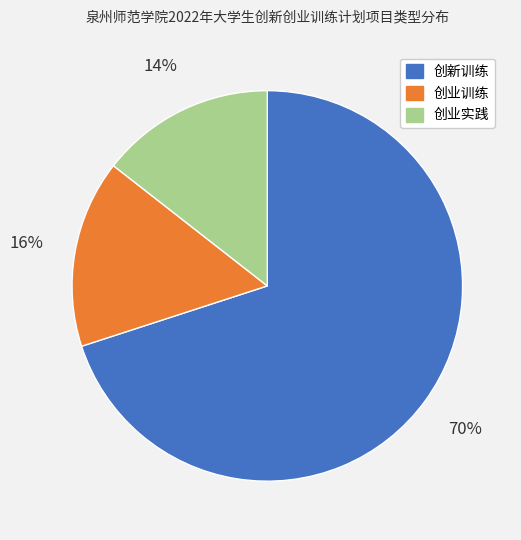

To the nearest percent, what percentage of the pie is 创业实践?

14%